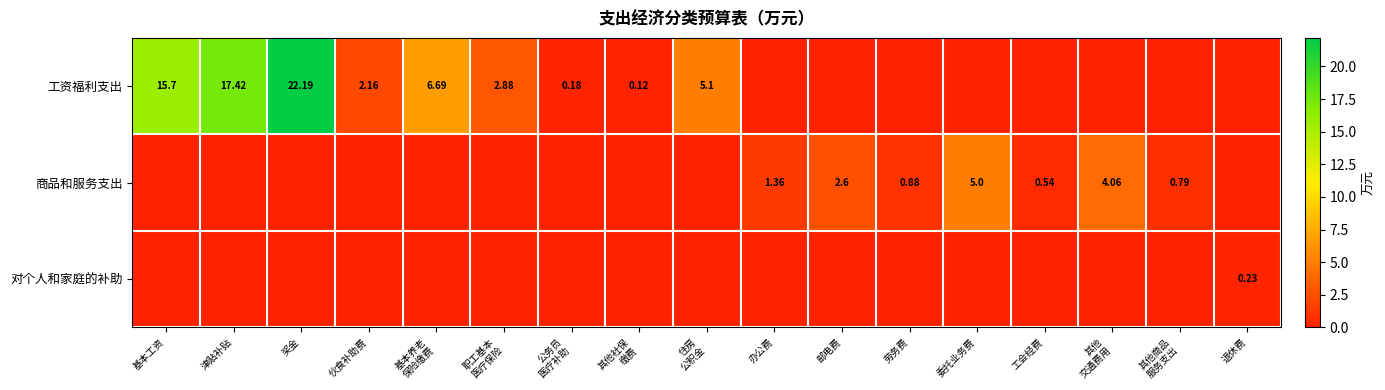

List the labels in order of 商品和服务支出 value, smallest first.

基本工资, 津贴补贴, 奖金, 伙食补助费, 基本养老 保险缴费, 职工基本 医疗保险, 公务员 医疗补助, 其他社保 缴费, 住房 公积金, 退休费, 工会经费, 其他商品 服务支出, 劳务费, 办公费, 邮电费, 其他 交通费用, 委托业务费